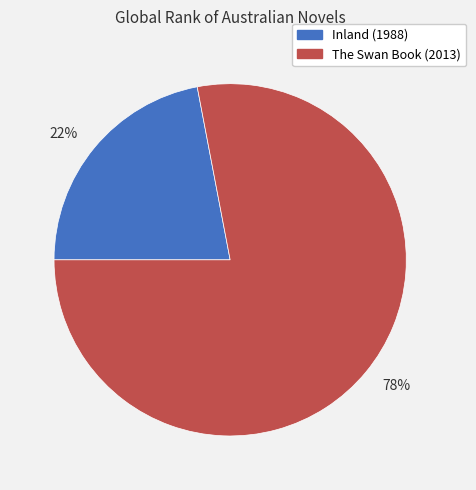

To the nearest percent, what portion does 78% represent?

78%